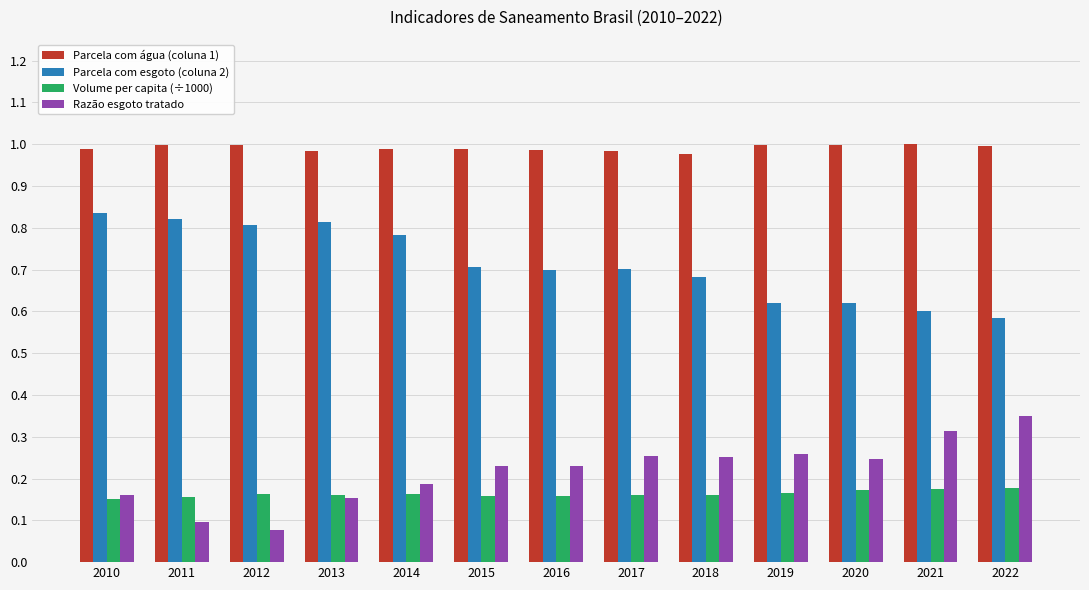

What is the sum of the Razão esgoto tratado values at 2018 and 2019?

0.5